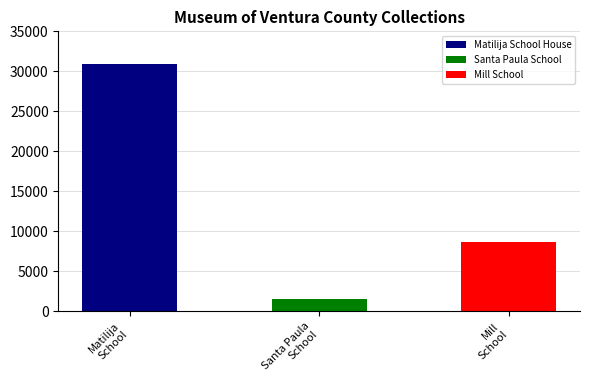

Reading left to right, extract all data points from this chart.

30918	1521	8687